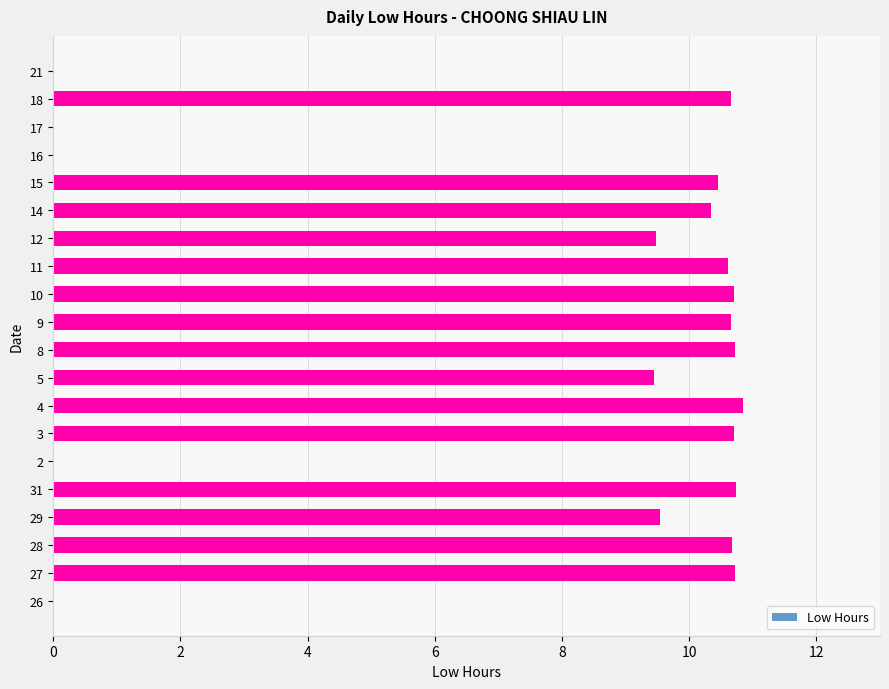

The chart shows a value of -5.0 at 21. True or false?

False